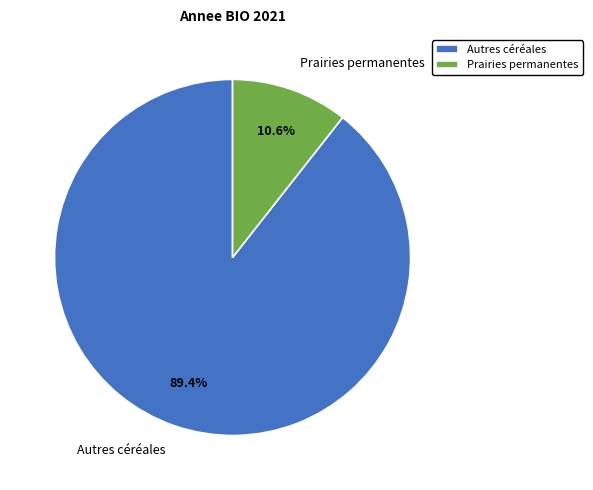

Is Autres céréales the majority of the pie?

Yes